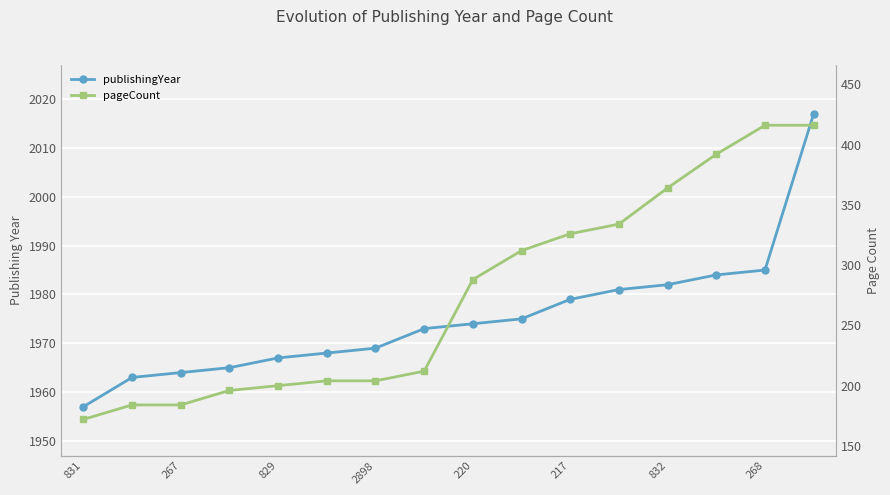

Which series has the largest total across all categories?

publishingYear